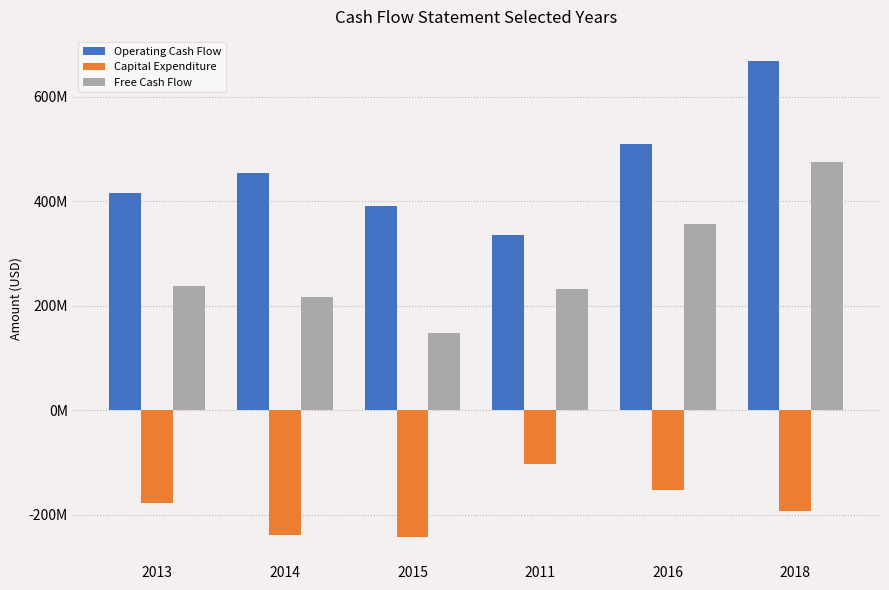

What is the difference between the second highest and minimum values in the Operating Cash Flow series?

173356000